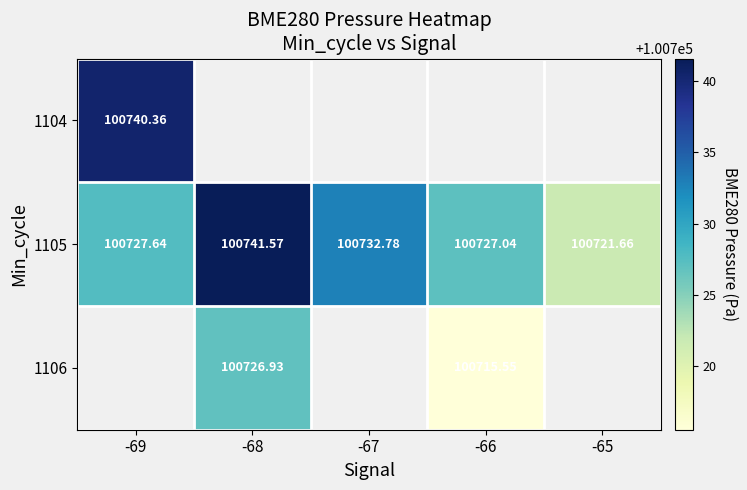

Which series changed the most between -69 and -67?

1105